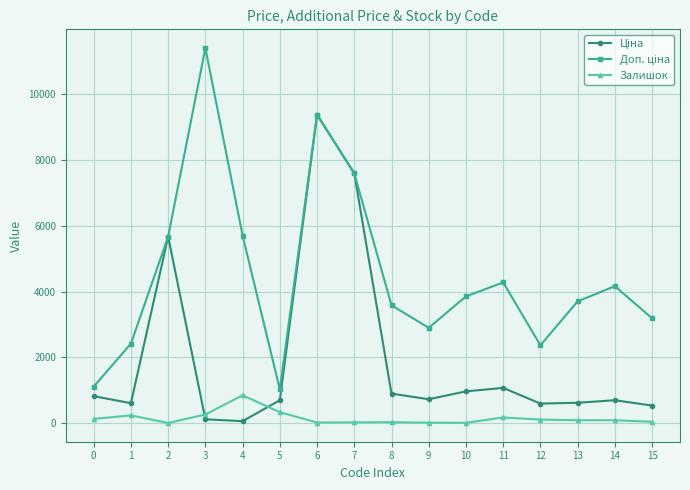

Does the chart display data point markers on the line(s)?

Yes